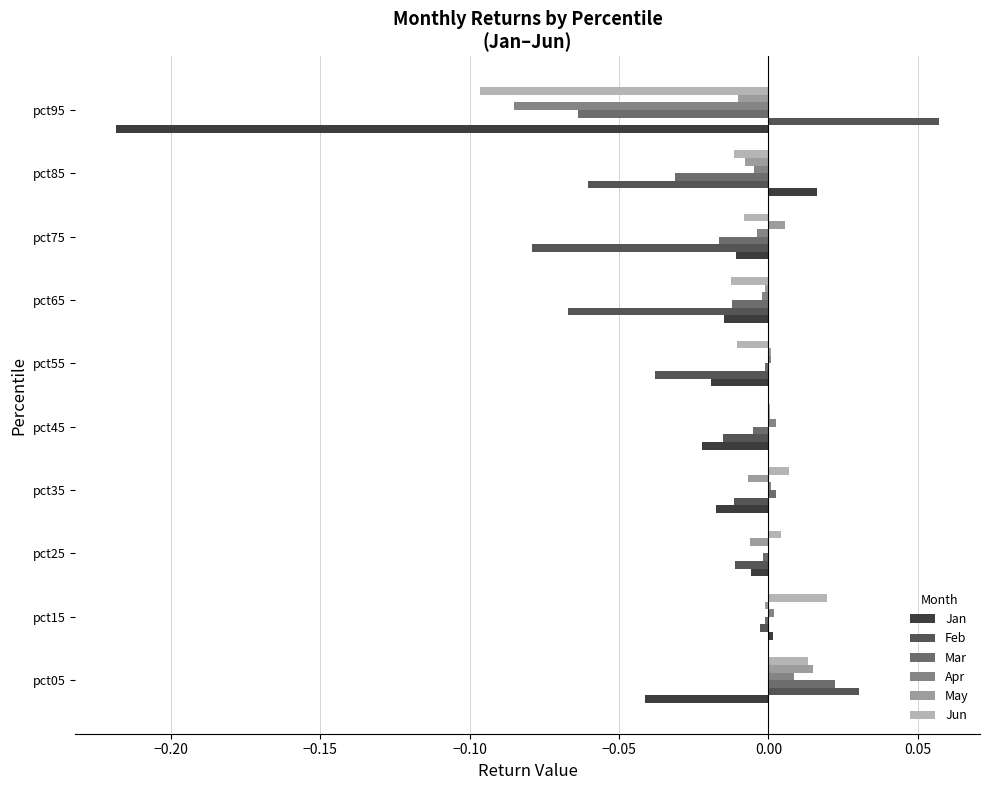

Which series has the largest total across all categories?

May